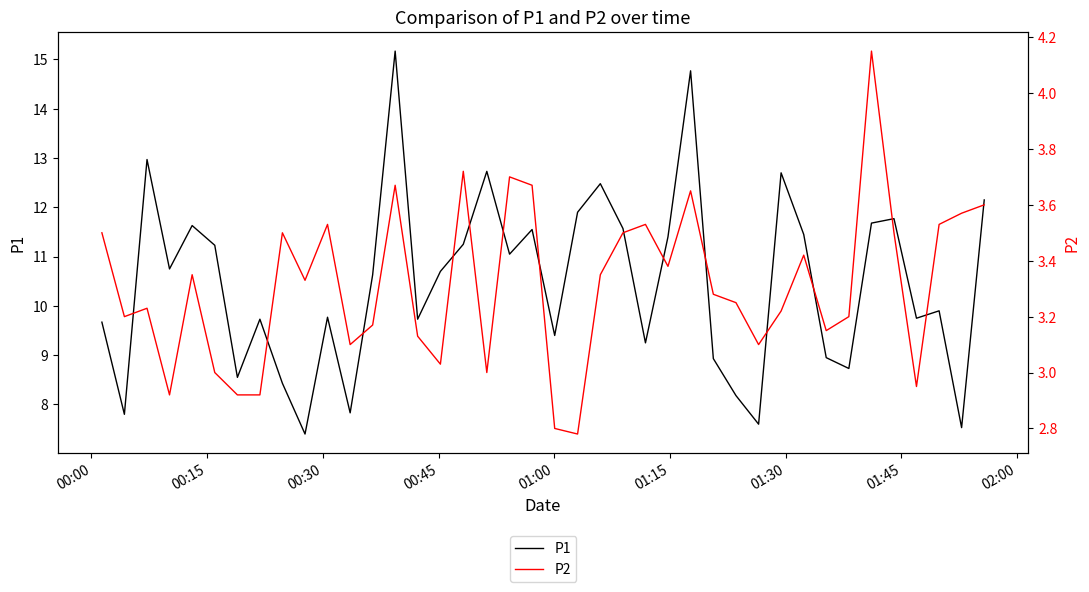

True or false: P2 and P1 cross at least once.

False